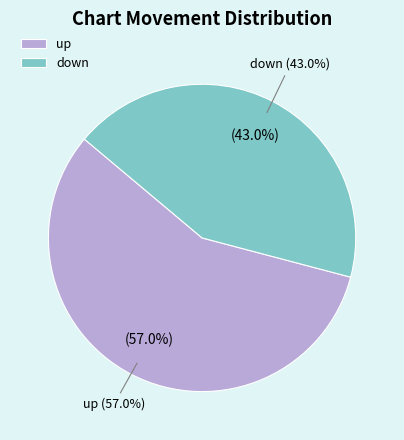

The up slice represents 69% of the pie. True or false?

False